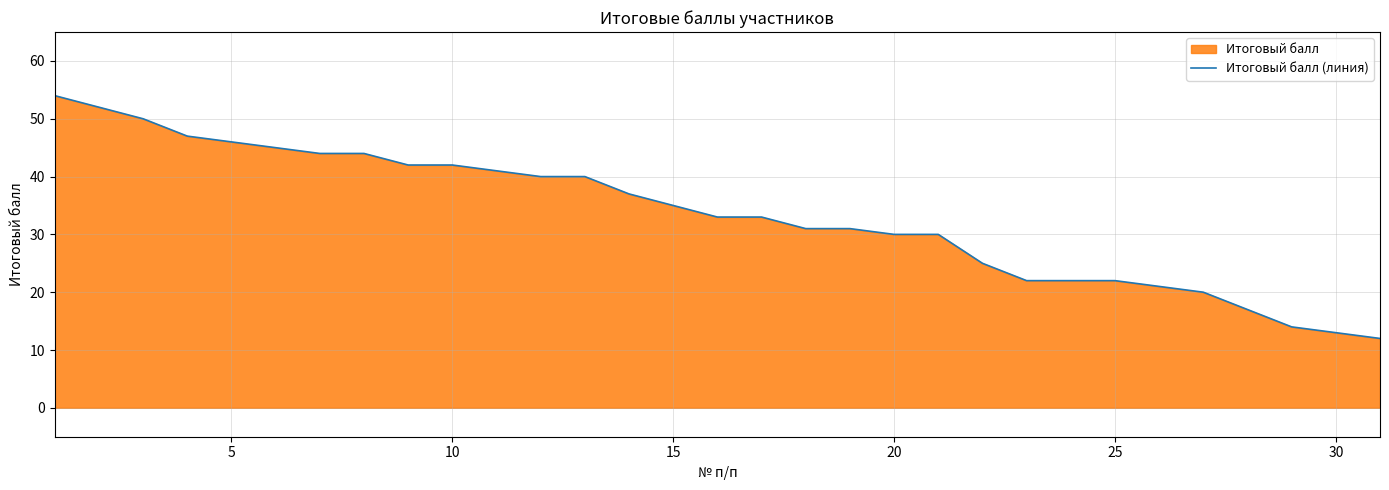

How many lines are shown in the chart?

1